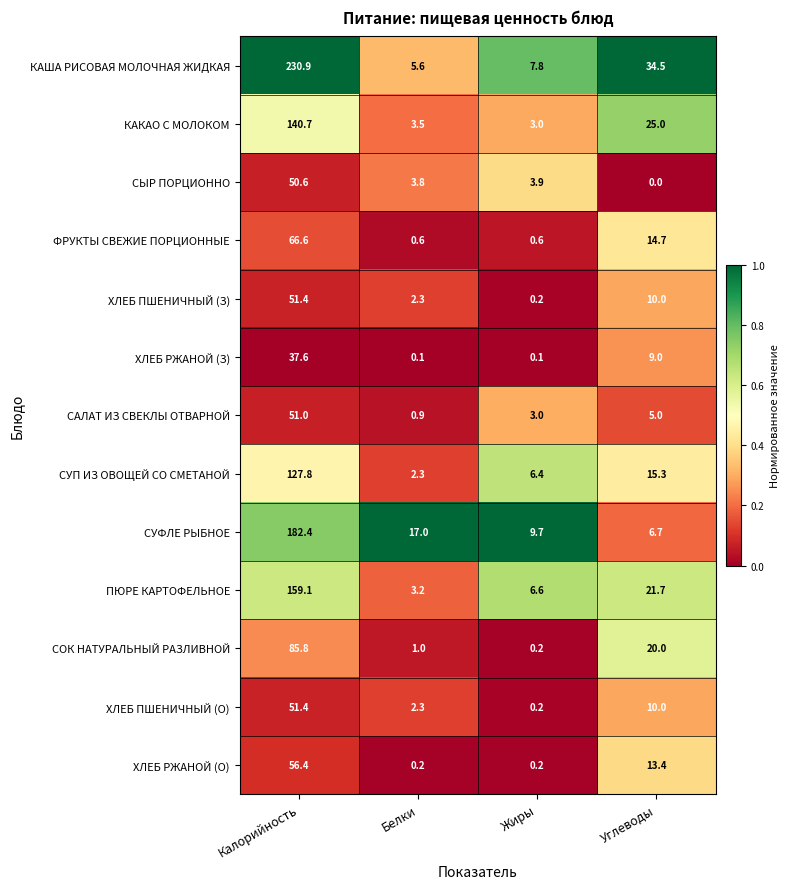

At how many categories does at least one series exceed 0?

4